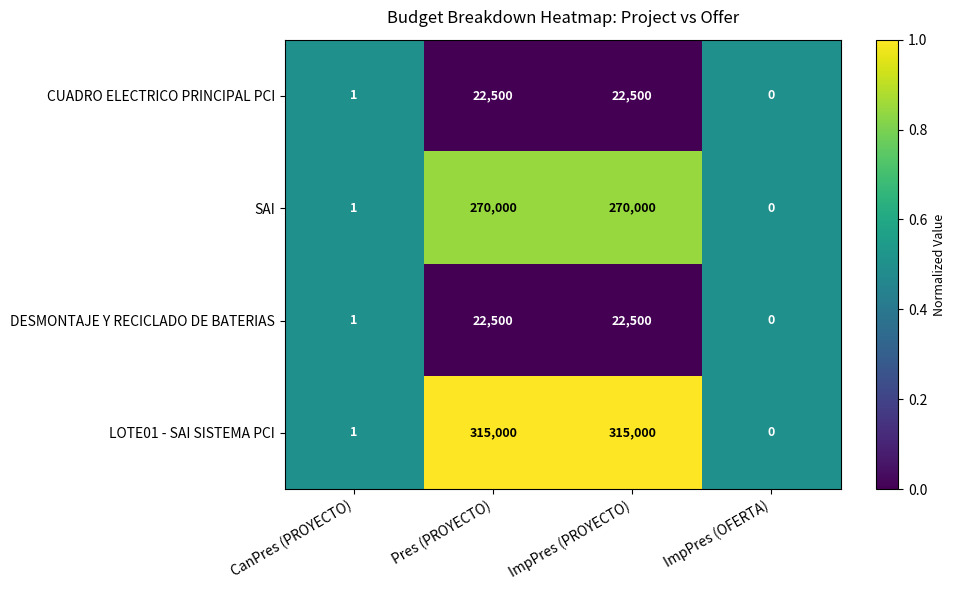

What is the approximate value of CUADRO ELECTRICO PRINCIPAL PCI at ImpPres (PROYECTO), to the nearest 50?

22500